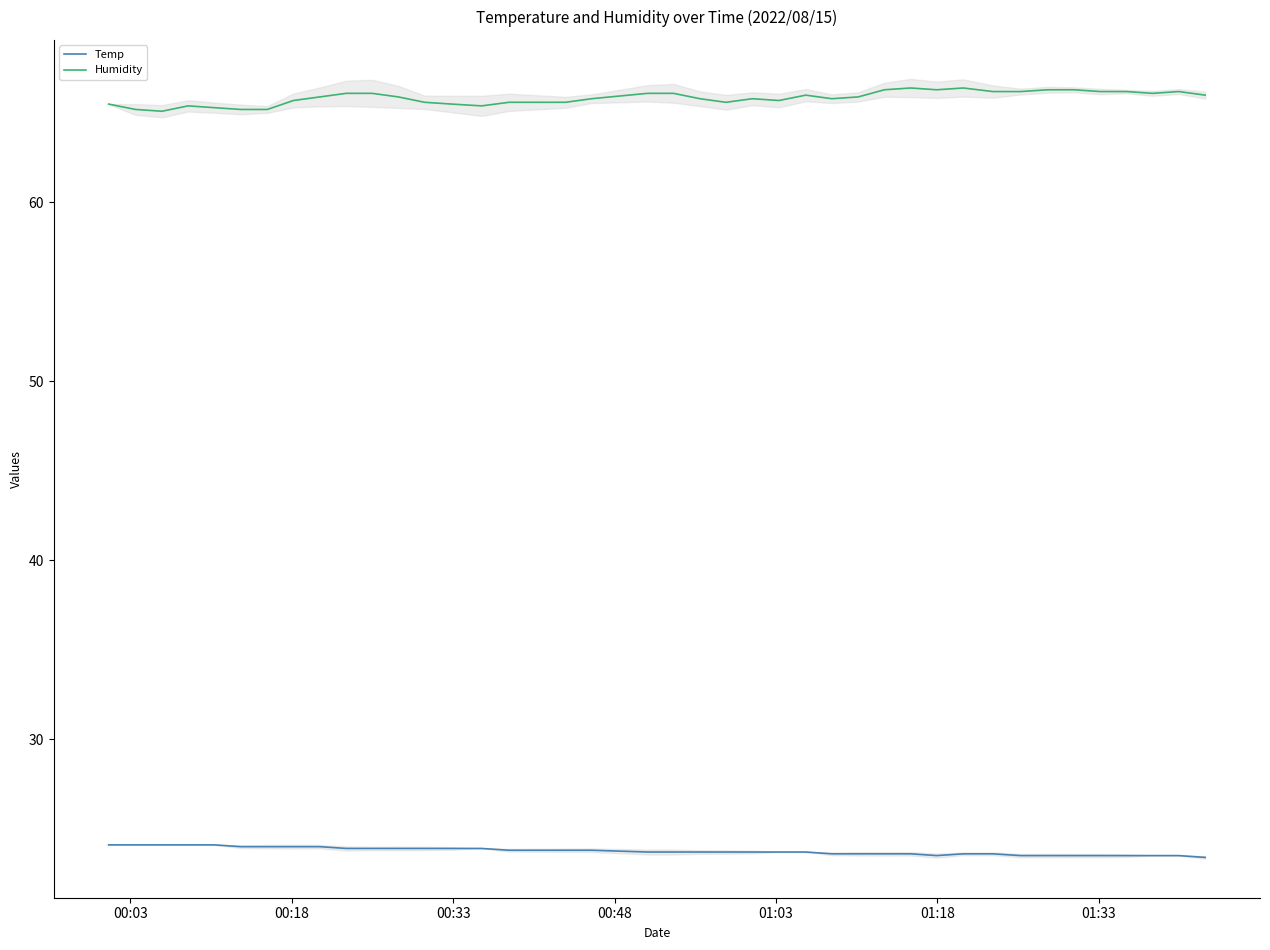

True or false: Humidity and Temp cross at least once.

False